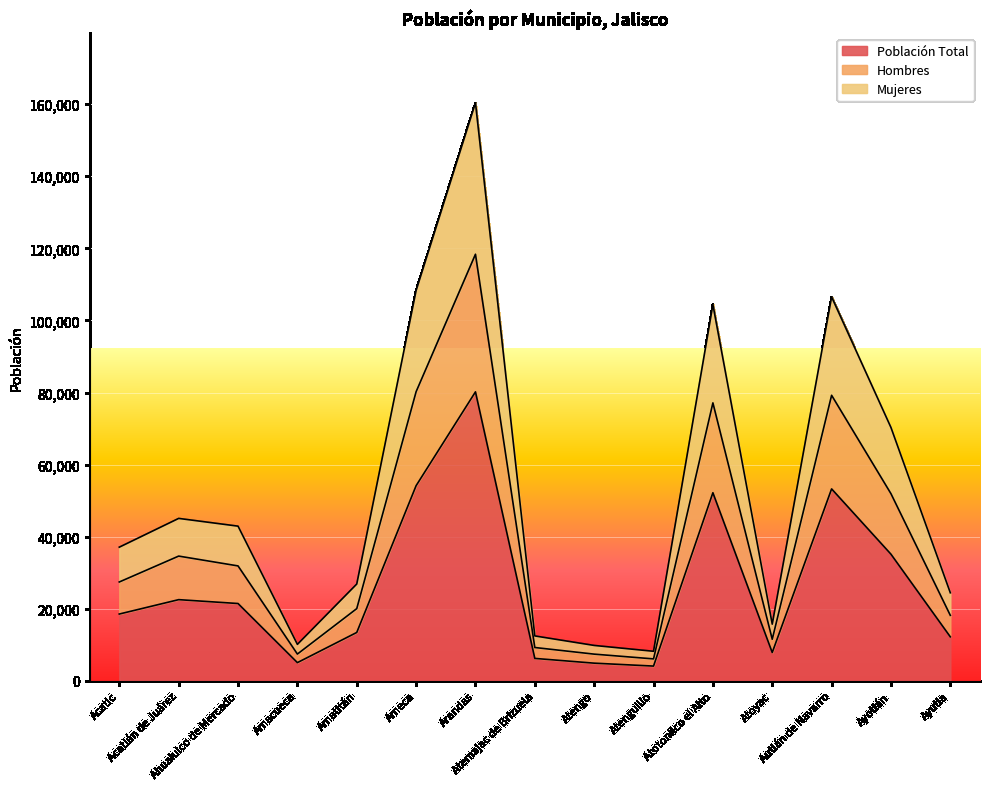

Reading right to left, list all the values displayed in this chart.

Población Total: 12221	35150	53269	7870	52204	4107	4918	6236	80193	54161	13435	5065	21465	22540	18551
Hombres: 18185	51937	79236	11543	77135	6101	7422	9261	118364	80230	20051	7441	31897	34624	27443
Mujeres: 24442	70300	106538	15740	104408	8214	9836	12472	160386	108322	26870	10130	42930	45080	37102